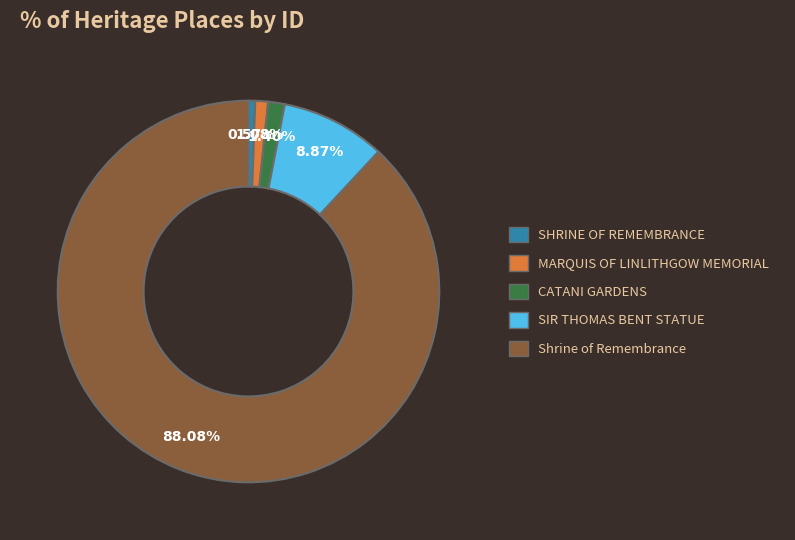

To the nearest percent, what is the difference between the SIR THOMAS BENT STATUE and MARQUIS OF LINLITHGOW MEMORIAL slice percentages?

8%